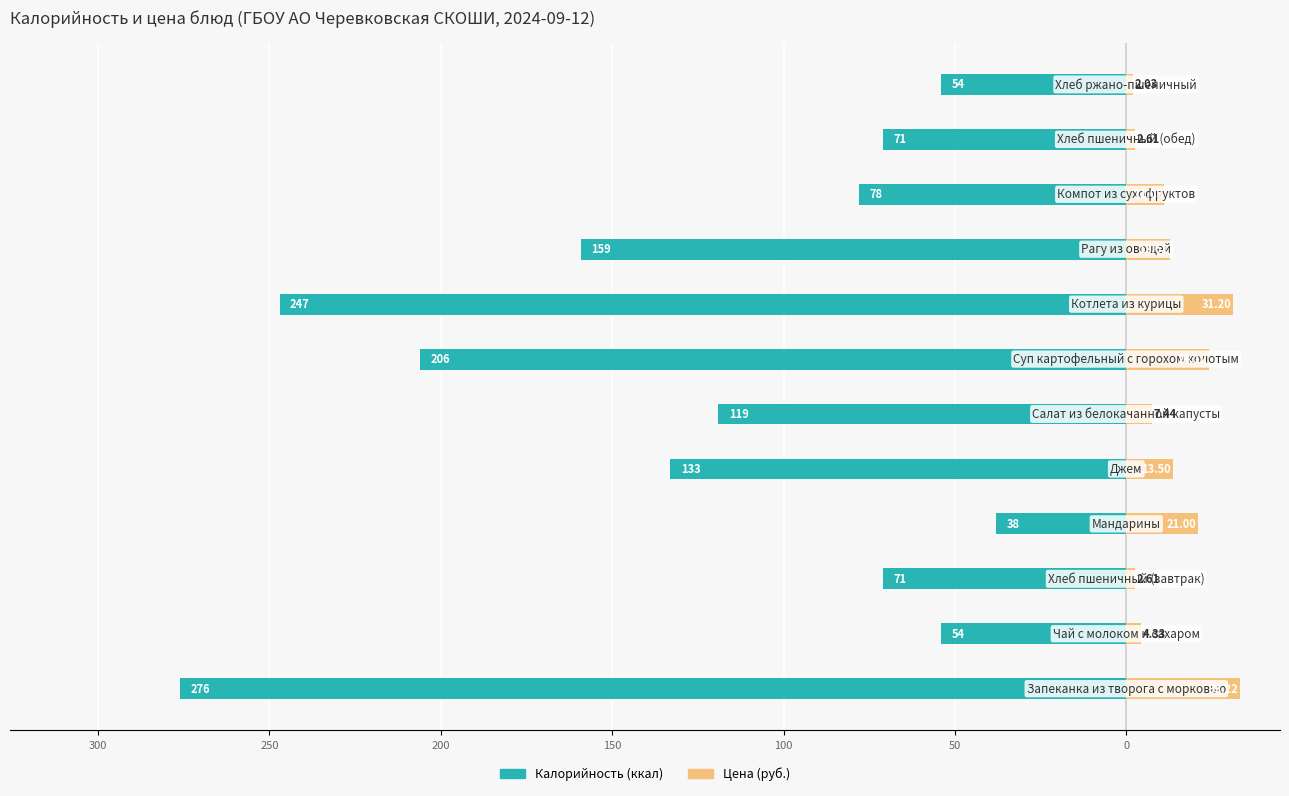

What is the spread (max minus min) of values at 200?

59.0